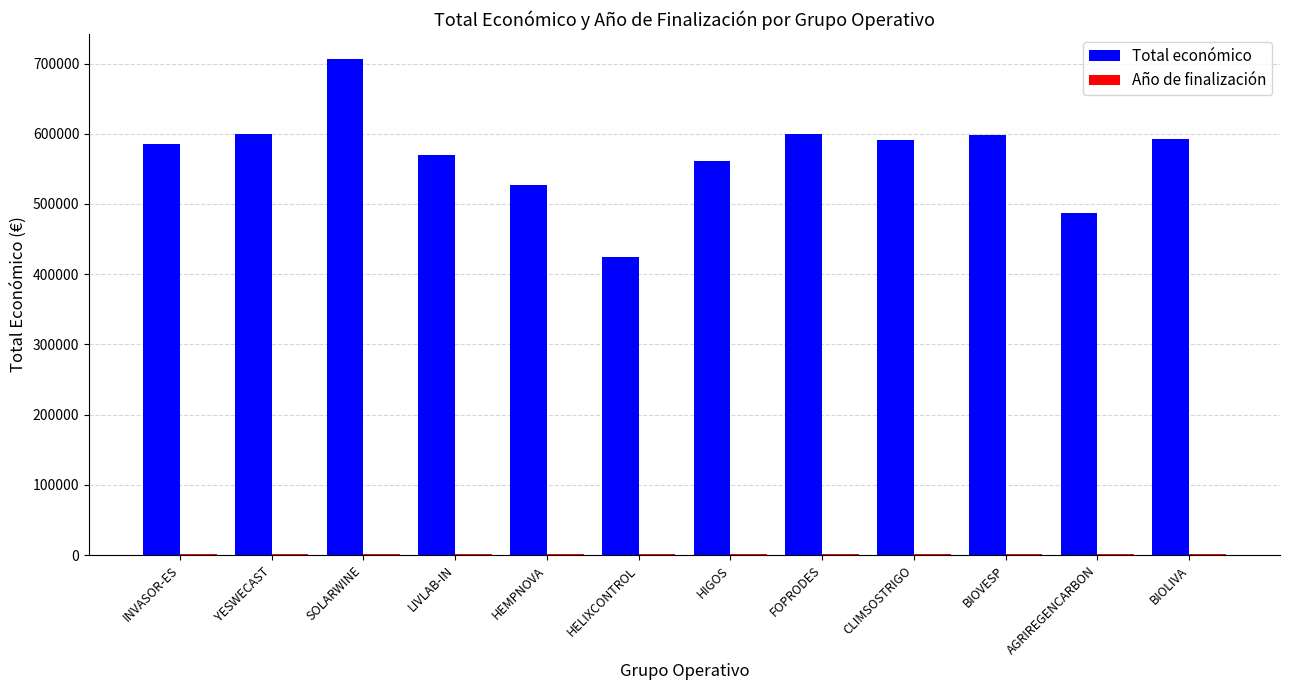

Which series changed the most between BIOVESP and AGRIREGENCARBON?

Total económico